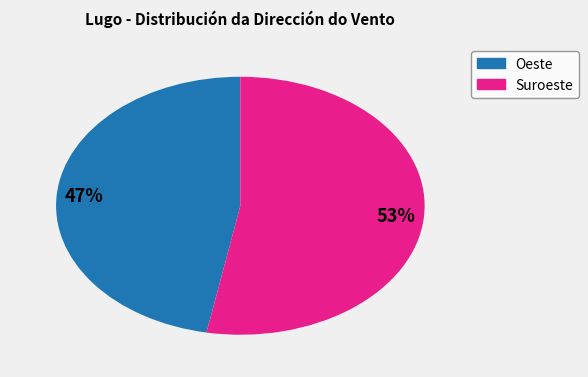

To the nearest percent, what is the average slice percentage?

50%